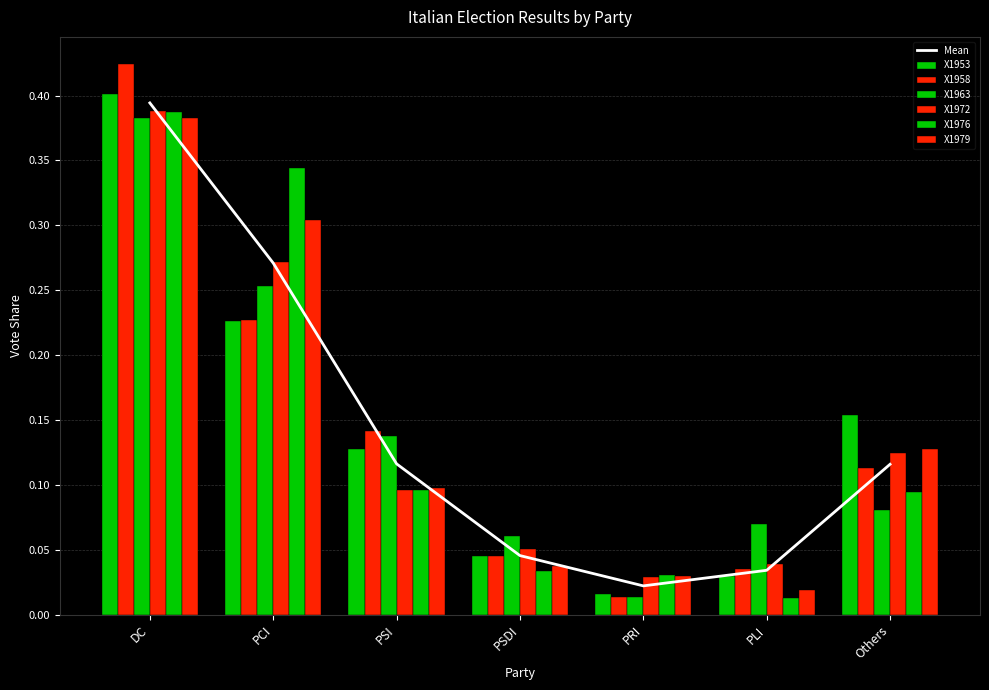

At Others, list the series in order from smallest to largest.

X1963, X1976, X1958, X1972, X1979, X1953